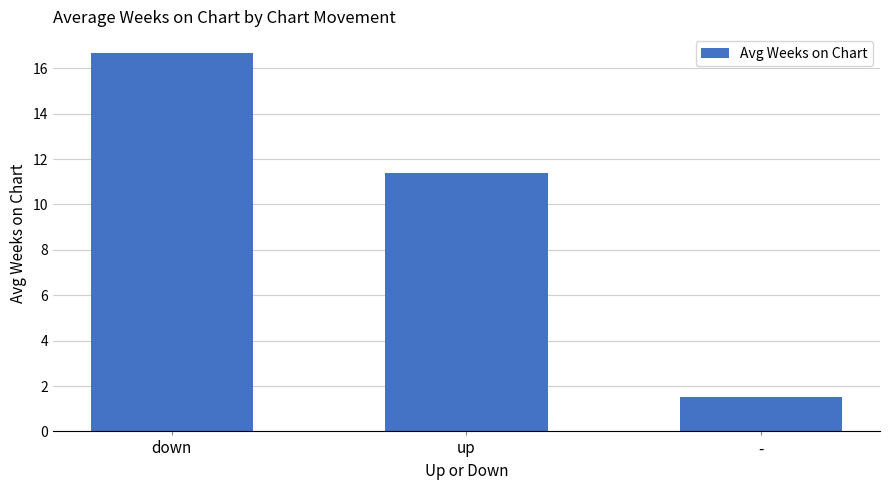

Where does the data first go above 11?

down